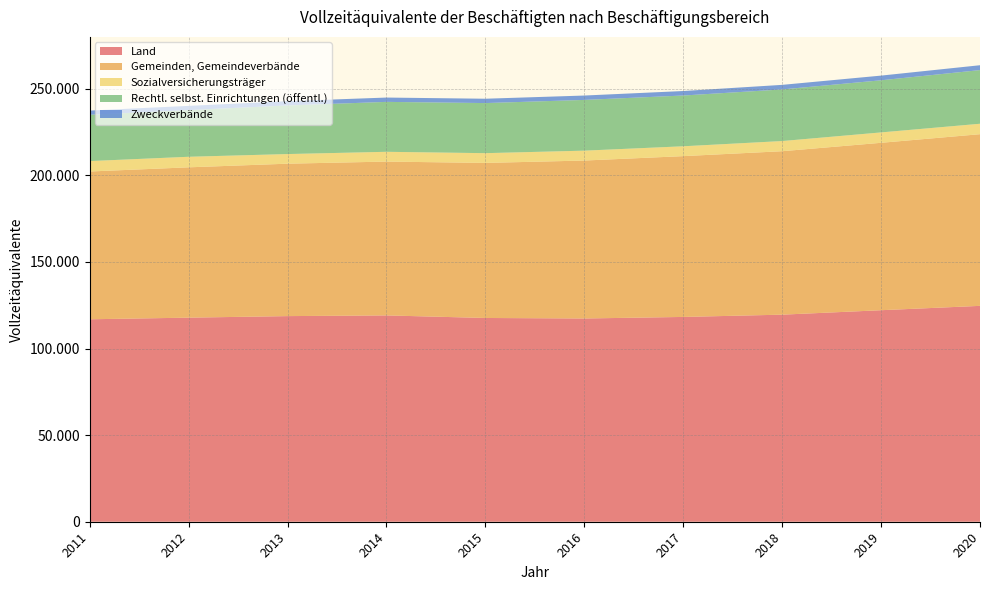

Reading right to left, transcribe all the data shown in this chart.

Land: 124670	122155	119585	118275	117375	117675	119155	118750	117860	116920
Gemeinden, Gemeindeverbände: 99135	96680	94390	92860	91215	89545	88835	88020	86810	85340
Sozialversicherungsträger: 6035	6000	5875	5695	5710	5630	5650	5565	6095	6015
Rechtl. selbst. Einrichtungen (öffentl.): 30985	30105	29805	29315	29300	28930	28830	28060	26955	26740
Zweckverbände: 2810	2700	2640	2595	2530	2505	2495	2495	2440	2430